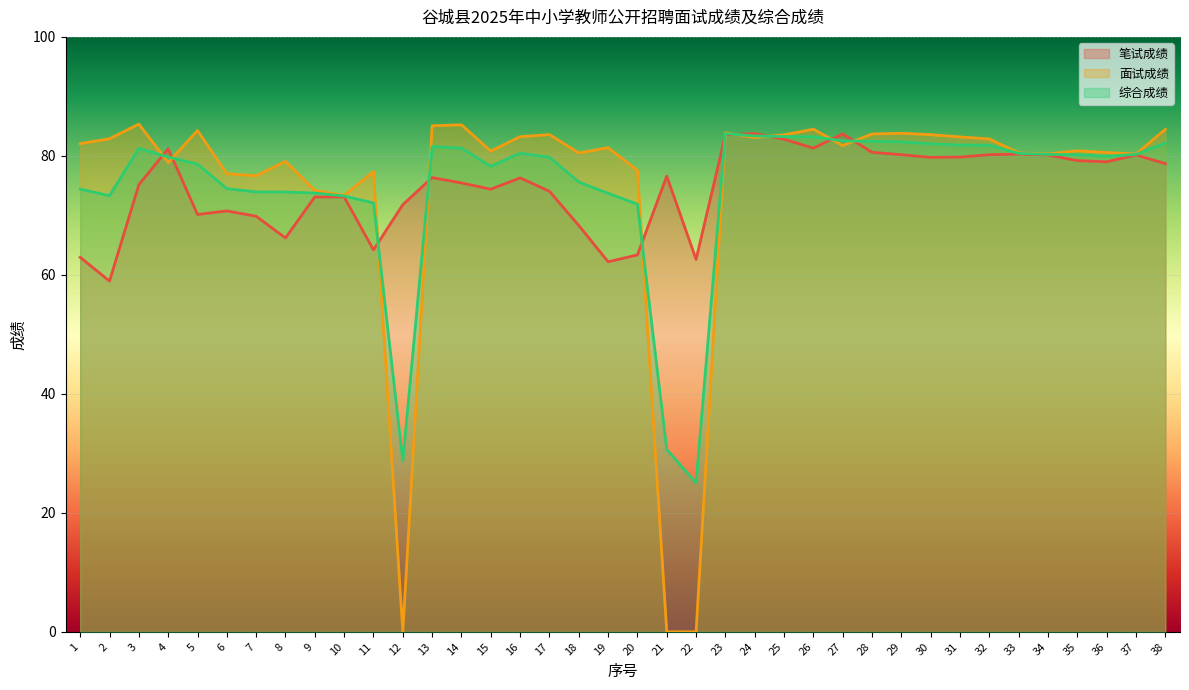

At 5, list the series in order from largest to smallest.

面试成绩, 综合成绩, 笔试成绩